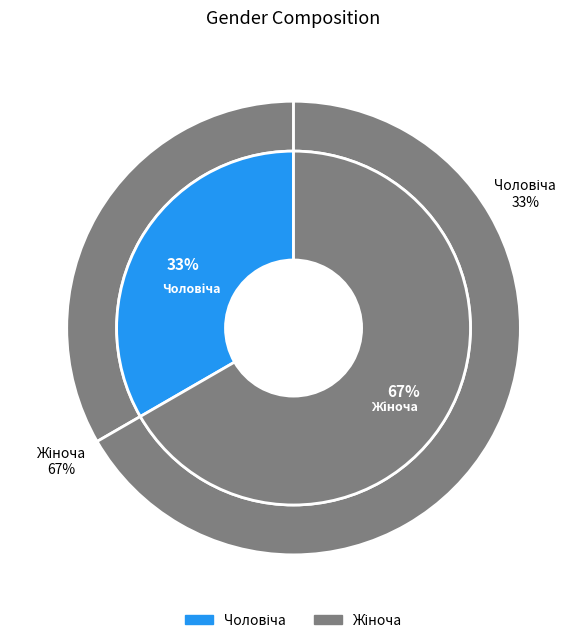

What is the majority slice?

Жіноча